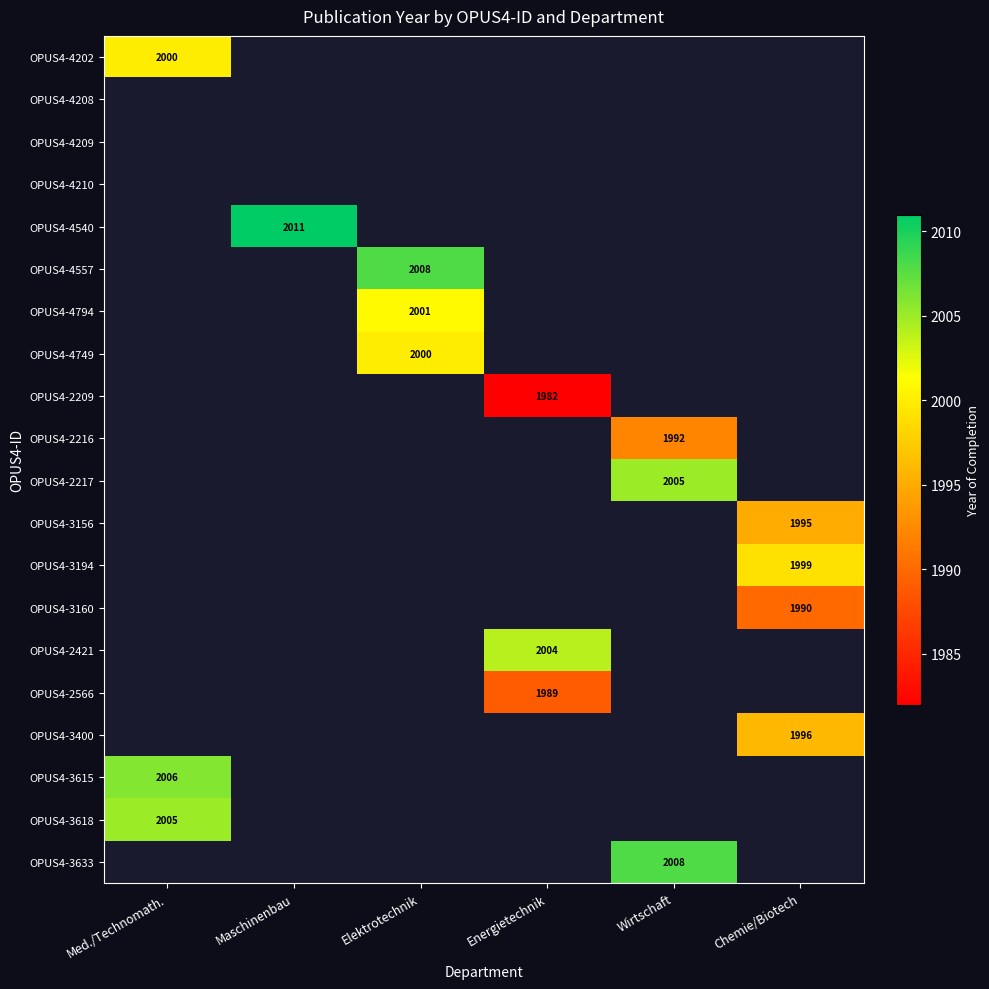

The value of OPUS4-4749 at Elektrotechnik is 1149. True or false?

False